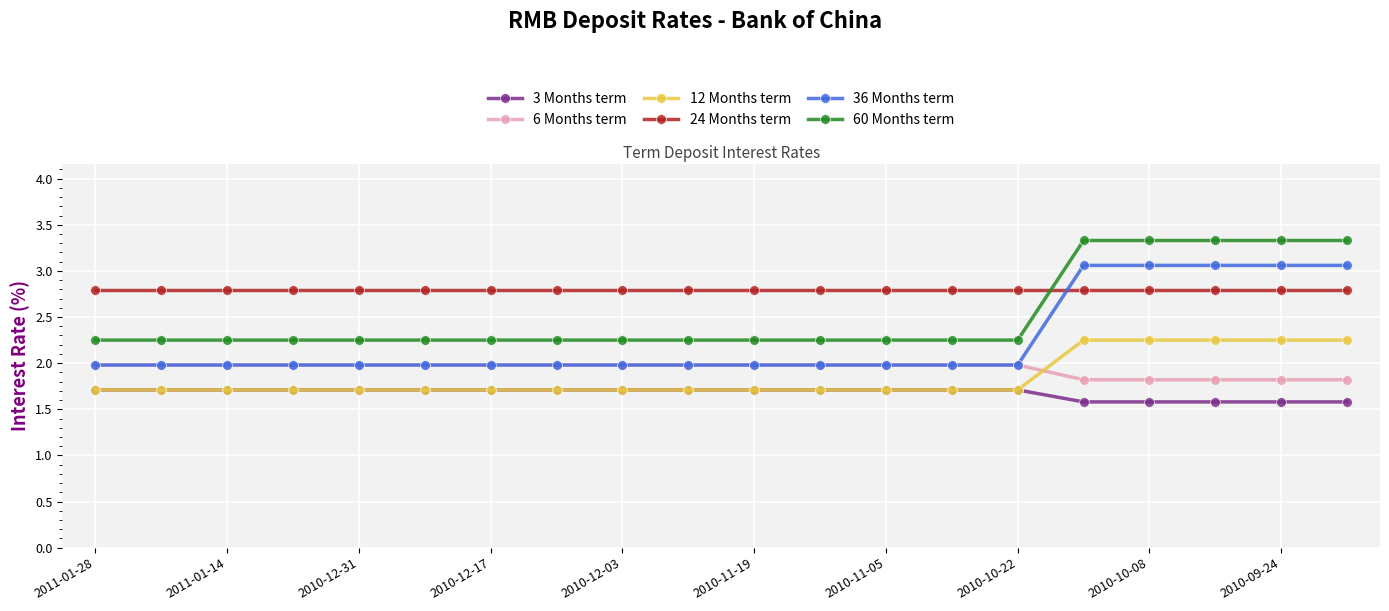

Which series has the largest total across all categories?

24 Months term